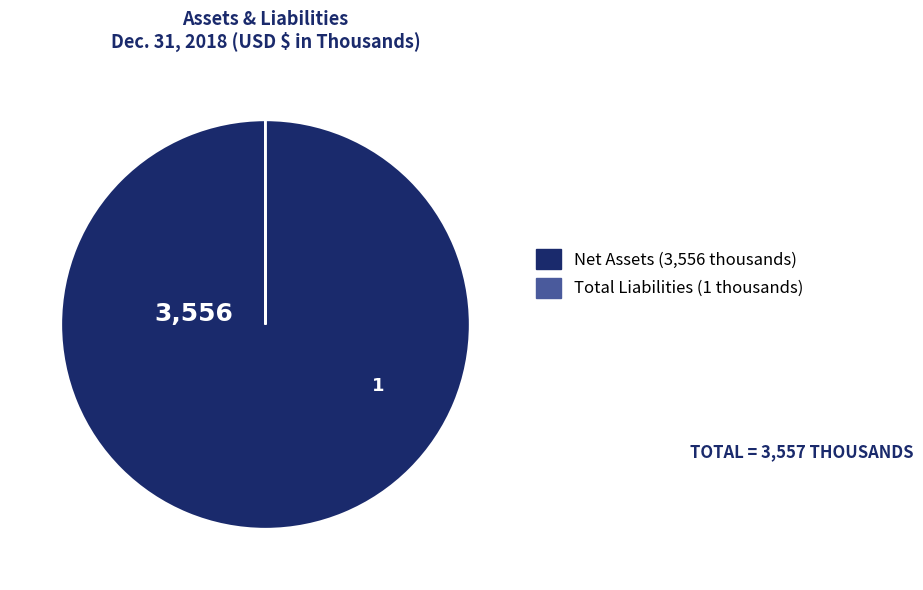

Is there a majority slice in this chart?

Yes